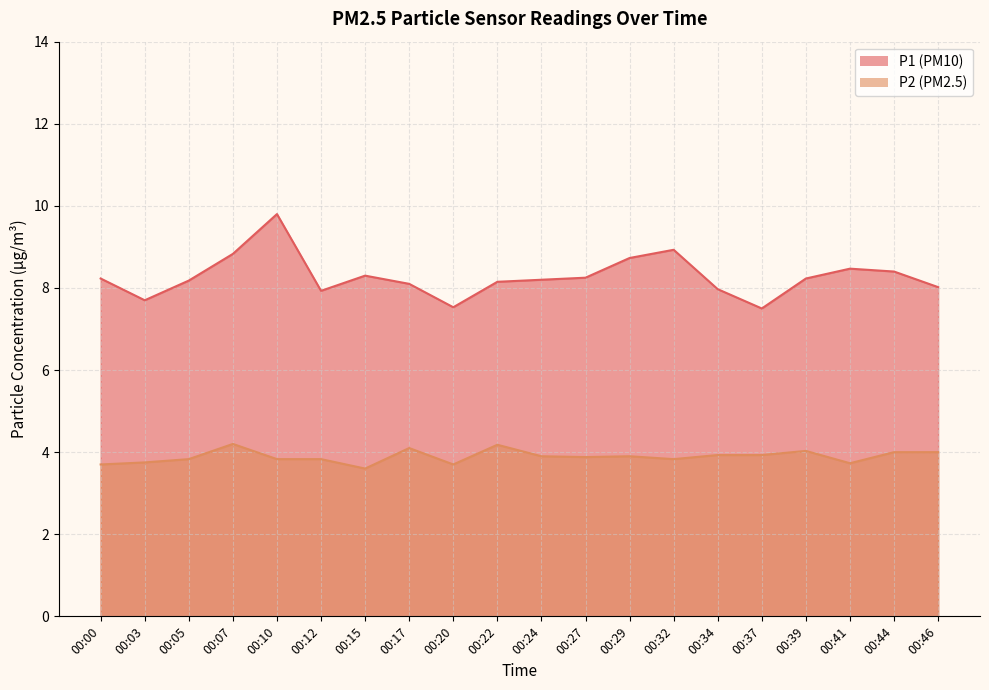

At which category is the sum across all series the highest?

00:10